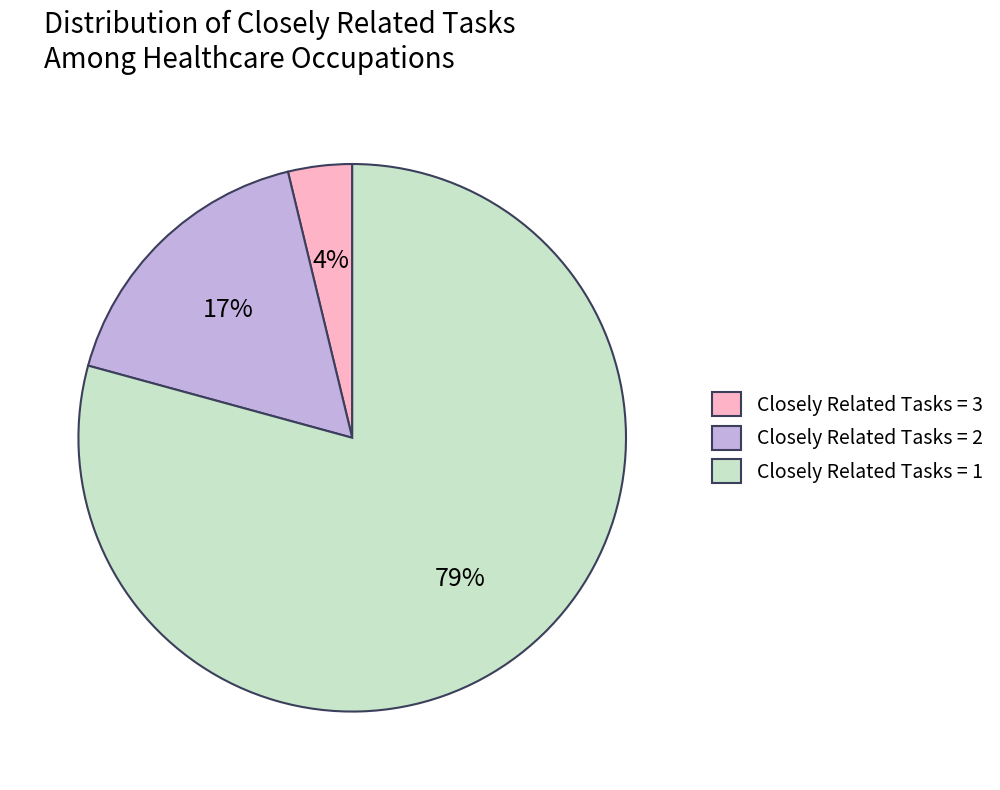

Is there a majority slice in this chart?

Yes